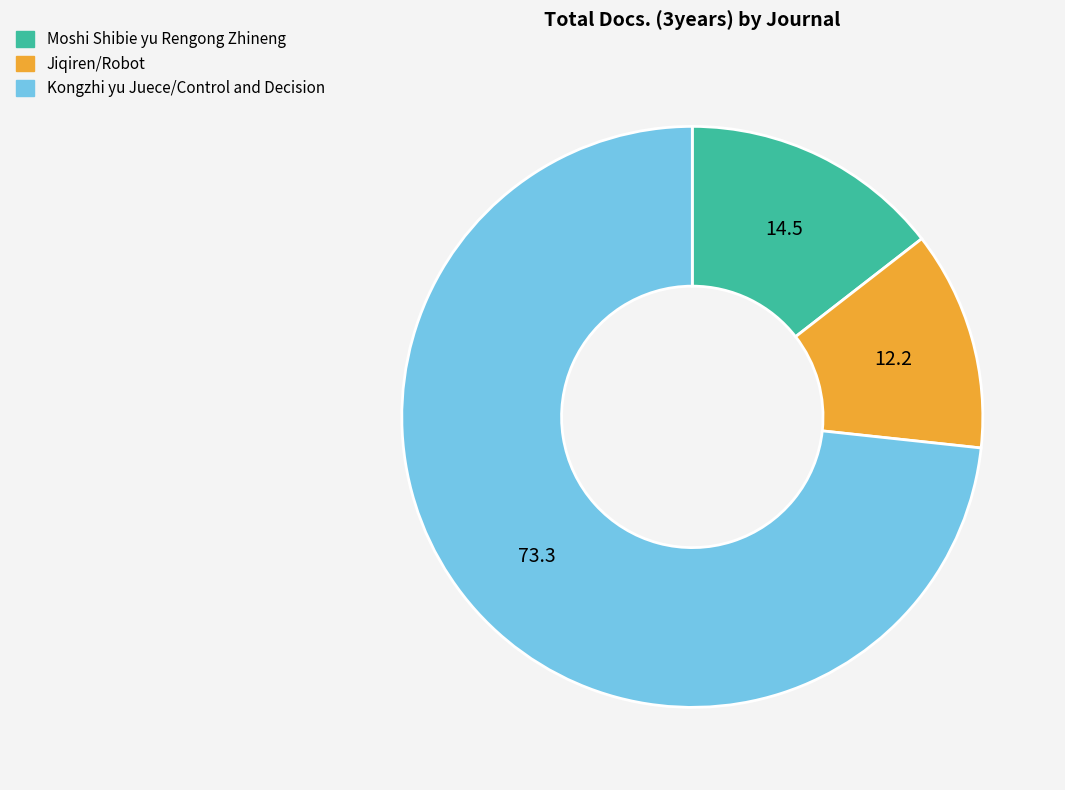

How many slices are in this pie chart?

3